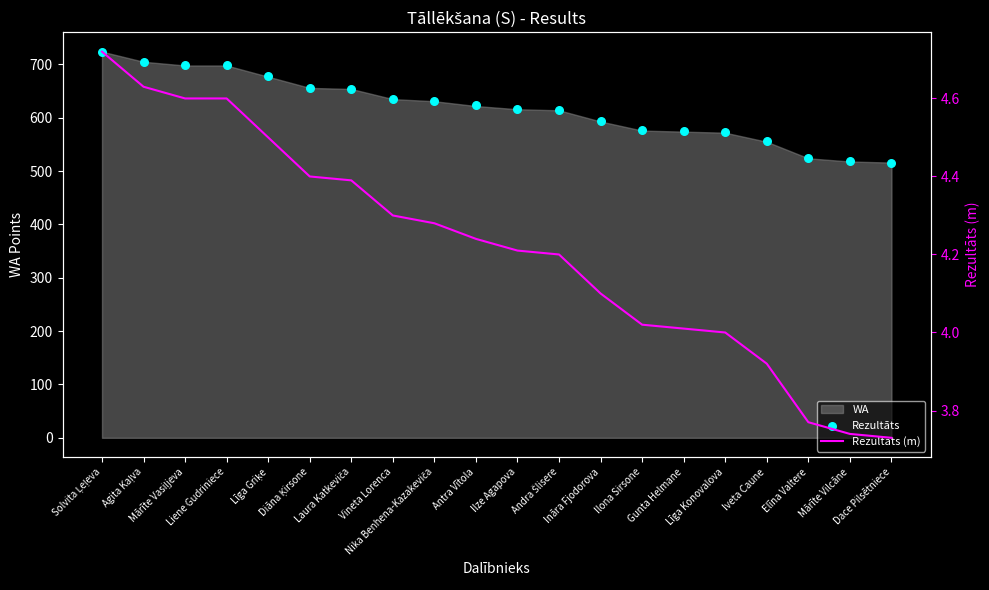

At how many categories does at least one series exceed 82?

20